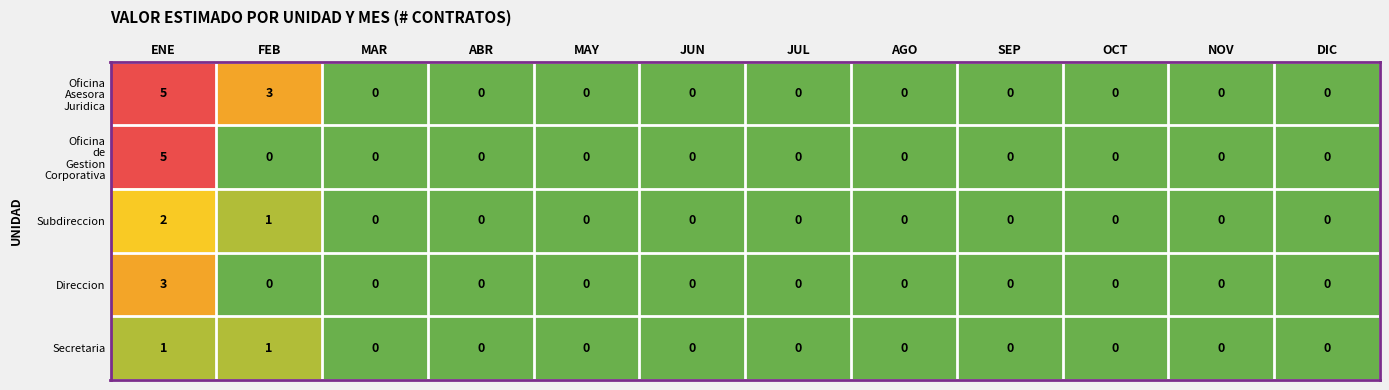

The Direccion series shows -2 at NOV. True or false?

False